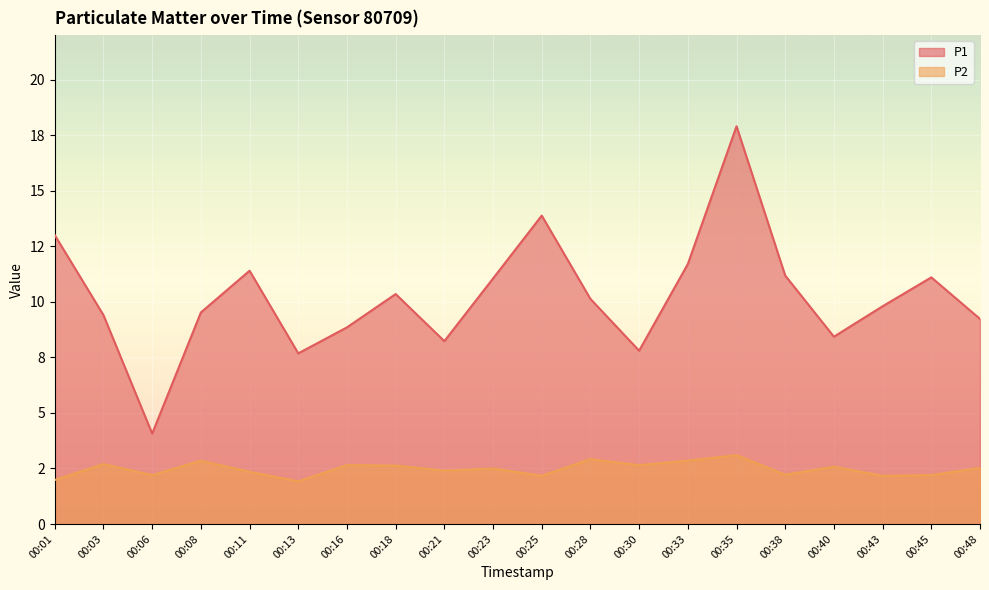

True or false: P1 and P2 cross at least once.

False